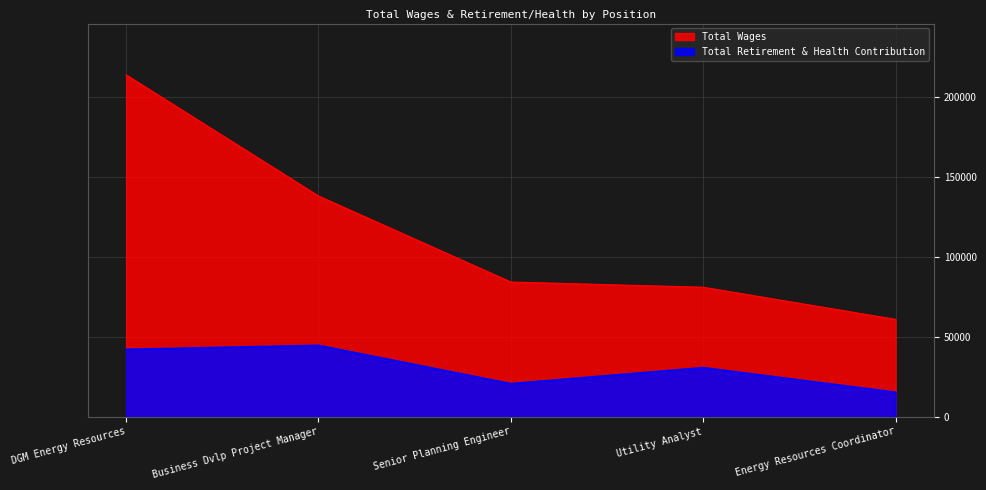

What position from the left is Business Dvlp Project Manager?

2